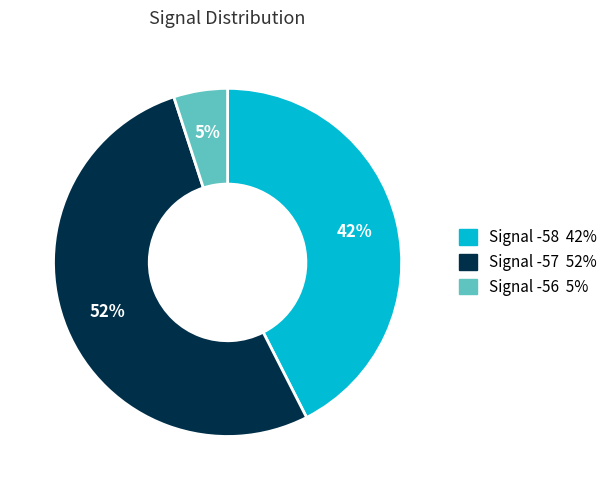

How many segments does this pie chart have?

3